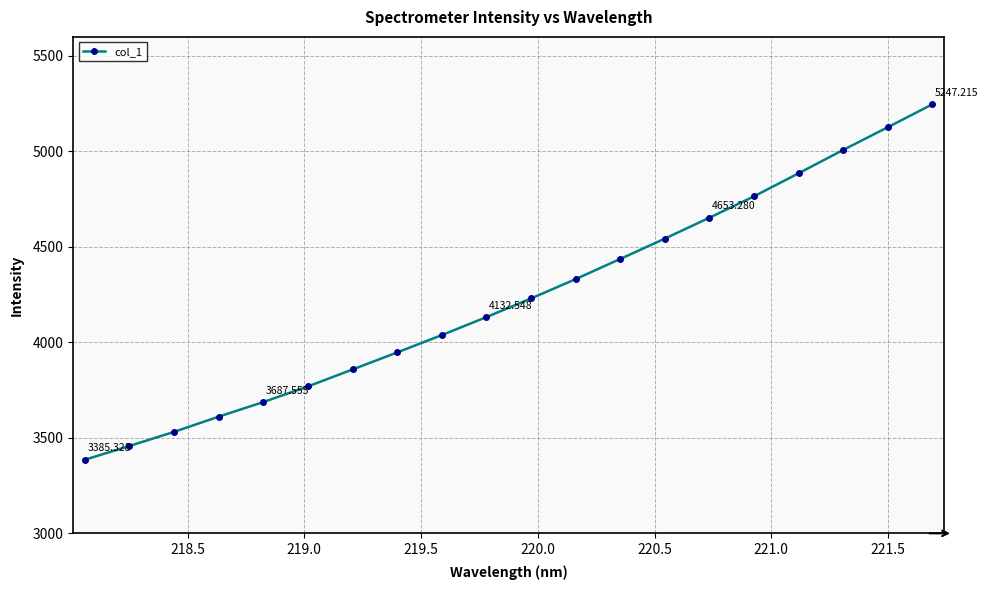

What is the difference between the second highest and minimum values?

1741.7